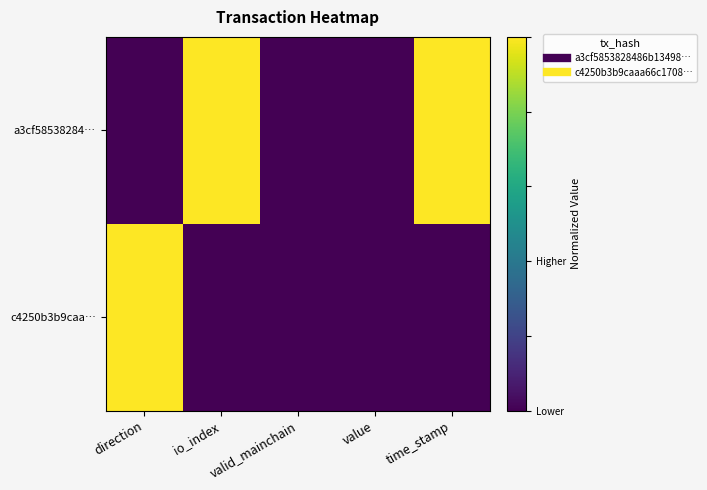

Rank the series by their maximum value, from lowest to highest.

a3cf58538284…, c4250b3b9caa…